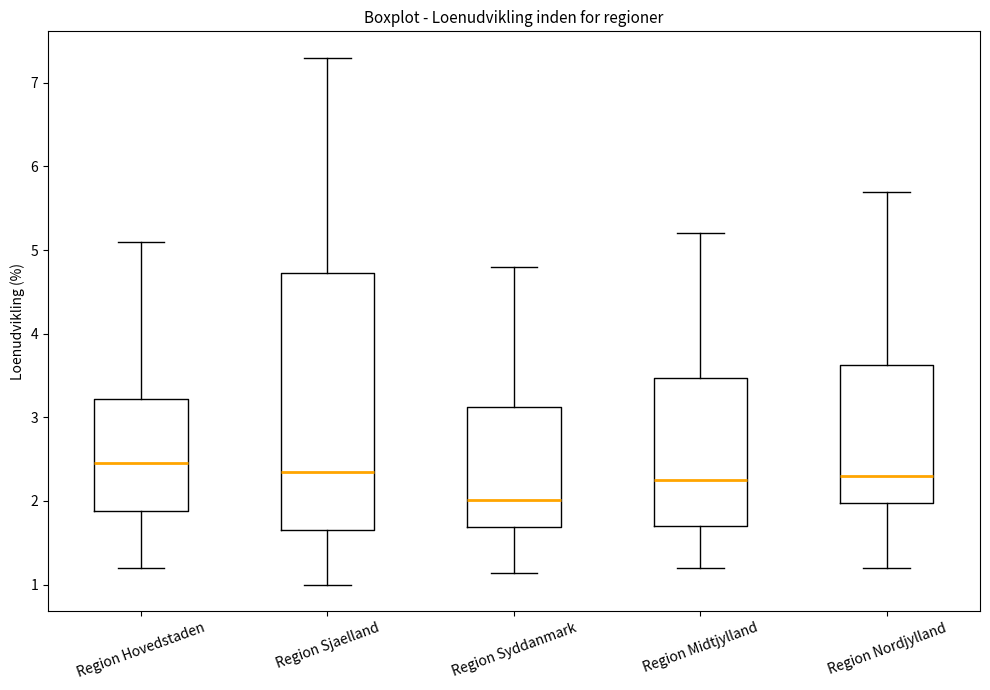

Reading left to right, transcribe this box plot: for each box, give where its median line is, the range the box spans, and where its two whiskers end, as read against the y-axis. The values are not printed on the chart, so give them approximately, as read against the axis.

Region Hovedstaden: median 2.5, box 1.9 to 3.2, whiskers 1.2 to 5.1
Region Sjaelland: median 2.4, box 1.7 to 4.7, whiskers 1.0 to 7.3
Region Syddanmark: median 2.0, box 1.7 to 3.1, whiskers 1.1 to 4.8
Region Midtjylland: median 2.3, box 1.7 to 3.5, whiskers 1.2 to 5.2
Region Nordjylland: median 2.3, box 2.0 to 3.6, whiskers 1.2 to 5.7